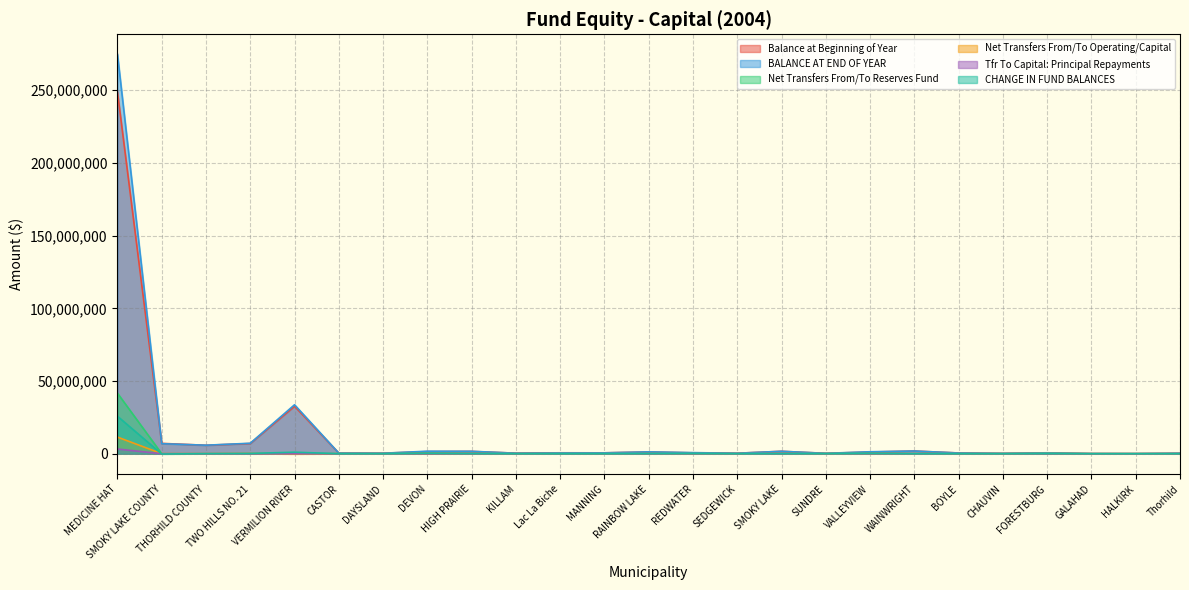

What is the label of the 6th point from the right?

BOYLE